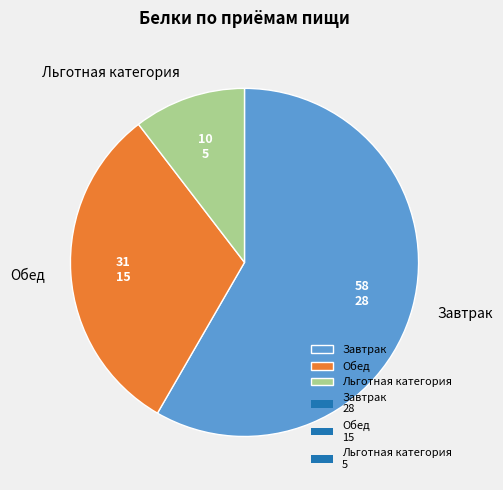

Count the number of slices in the pie.

3